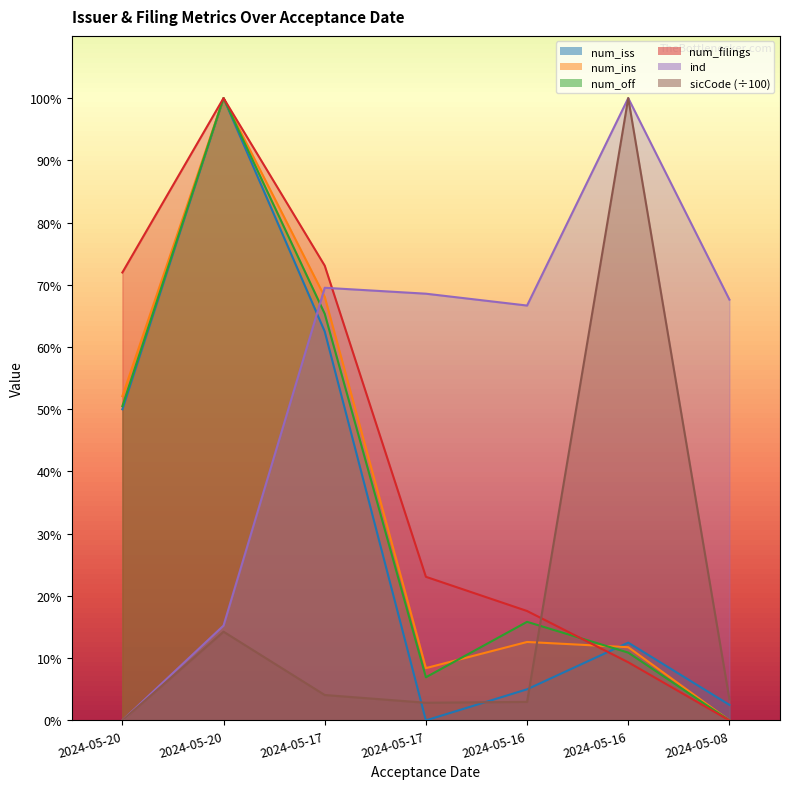

How many times do num_ins and sicCode cross each other?

1